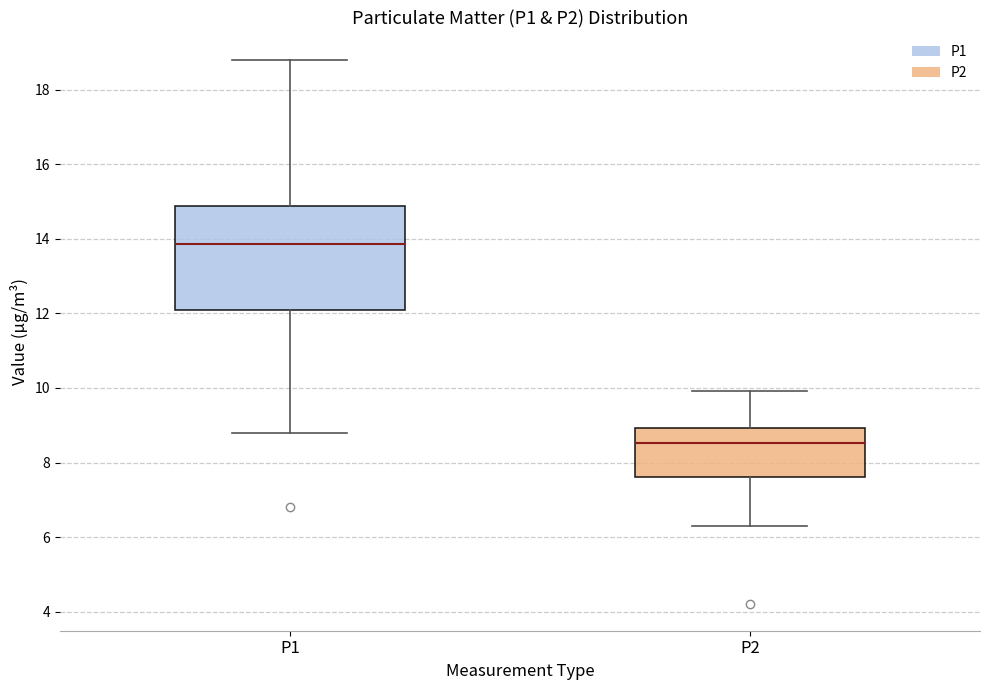

Comparing the boxes themselves (not the whiskers), which one is the tallest?

P1